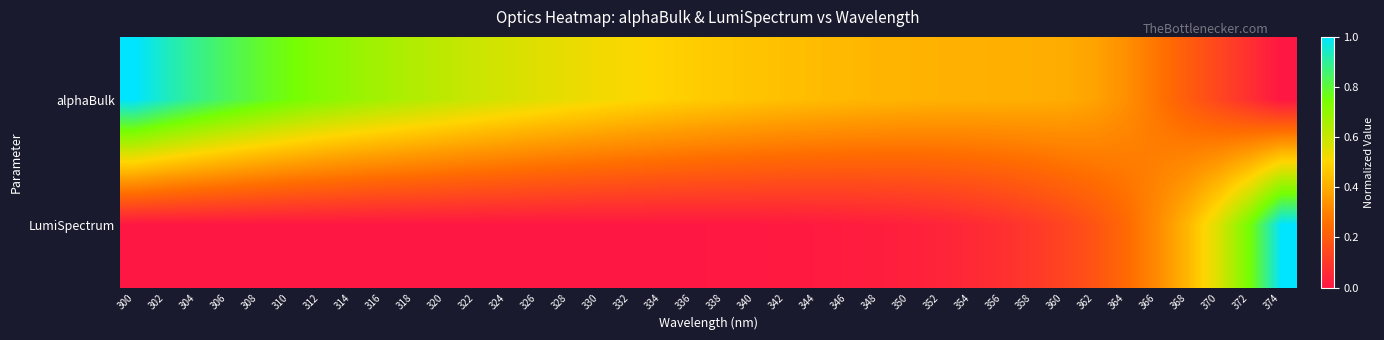

Reading left to right, what are all the values shown in this chart?

alphaBulk: 300=1.0	302=0.9	304=0.9	306=0.8	308=0.8	310=0.8	312=0.7	314=0.7	316=0.7	318=0.6	320=0.6	322=0.6	324=0.6	326=0.6	328=0.5	330=0.5	332=0.5	334=0.5	336=0.5	338=0.5	340=0.5	342=0.4	344=0.4	346=0.4	348=0.4	350=0.4	352=0.4	354=0.4	356=0.4	358=0.4	360=0.4	362=0.4	364=0.3	366=0.3	368=0.2	370=0.1	372=0.1	374=0.0
LumiSpectrum: 300=0.0	302=0.0	304=0.0	306=0.0	308=0.0	310=0.0	312=0.0	314=0.0	316=0.0	318=0.0	320=0.0	322=0.0	324=0.0	326=0.0	328=0.0	330=0.0	332=0.0	334=0.0	336=0.0	338=0.0	340=0.0	342=0.0	344=0.0	346=0.0	348=0.0	350=0.0	352=0.0	354=0.1	356=0.1	358=0.1	360=0.1	362=0.2	364=0.2	366=0.3	368=0.4	370=0.6	372=0.8	374=1.0